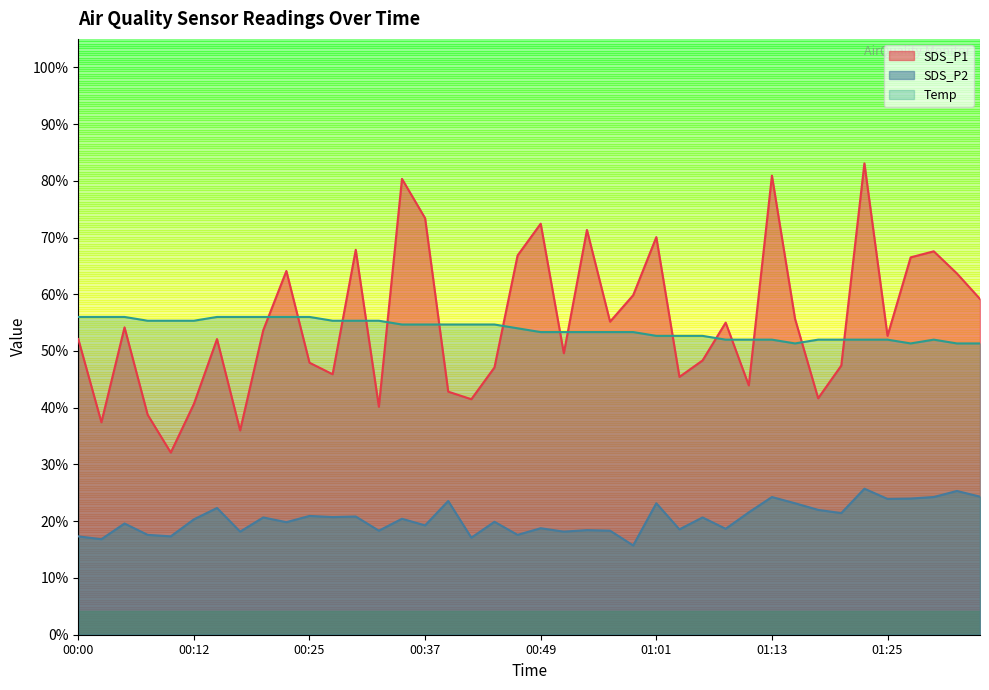

What is the difference between the maximum and second lowest values in the SDS_P1 series?

0.5